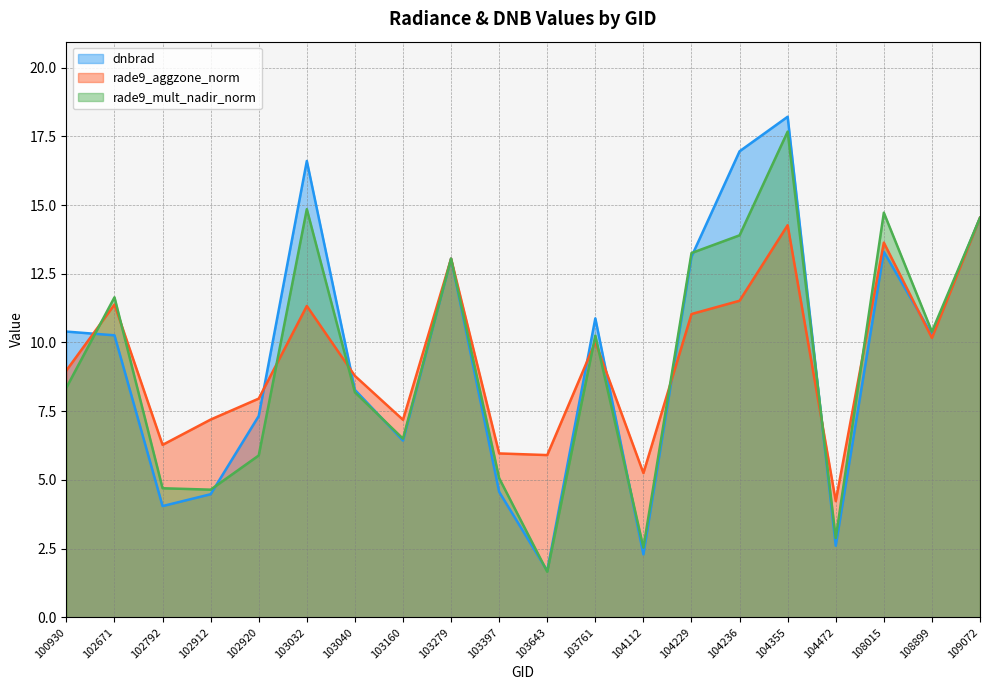

Rank the series by their maximum value, from highest to lowest.

dnbrad, rade9_mult_nadir_norm, rade9_aggzone_norm